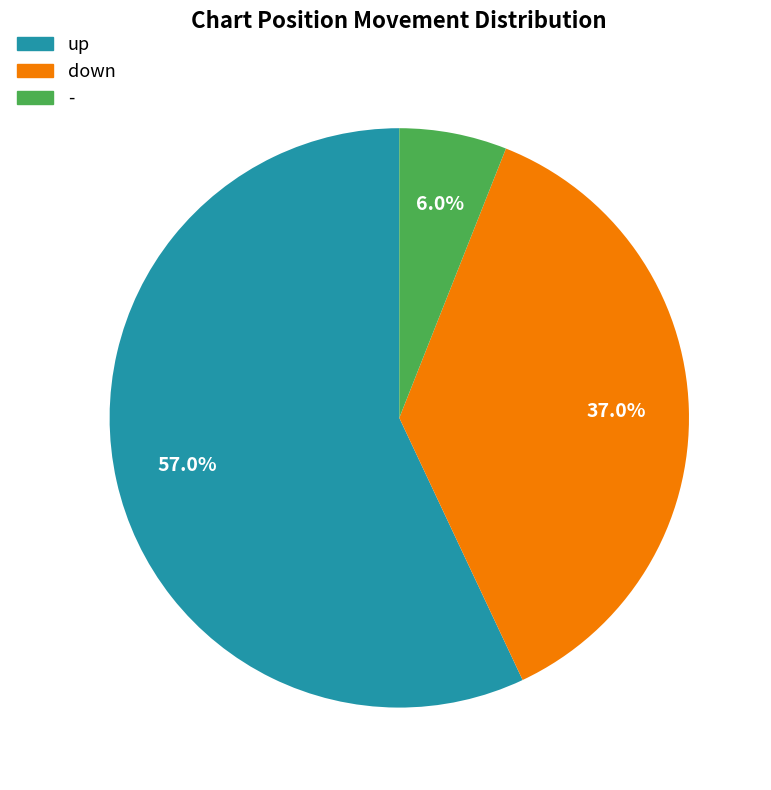

To the nearest percent, what percentage of the pie is down?

37%